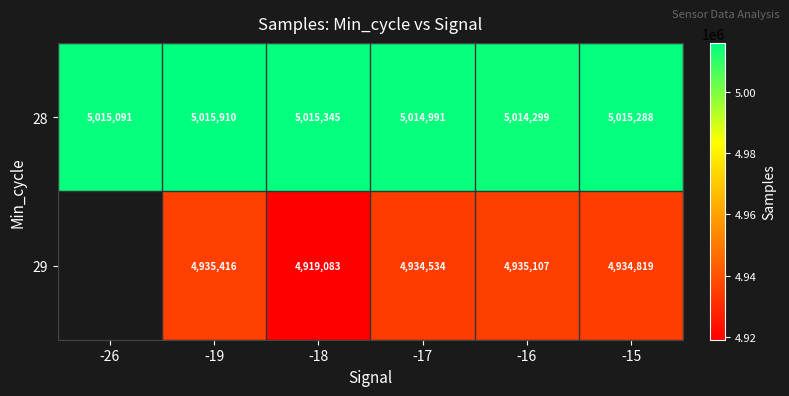

Rank the series at -17 from lowest to highest value.

29, 28